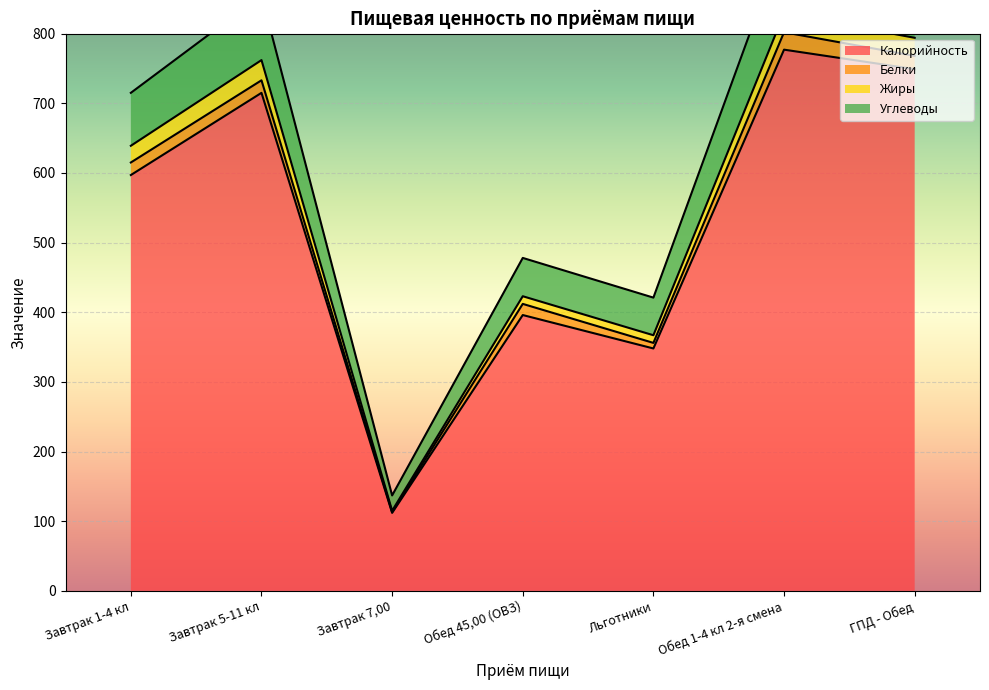

Which category has the lowest value in the Калорийность series?

Завтрак 7,00